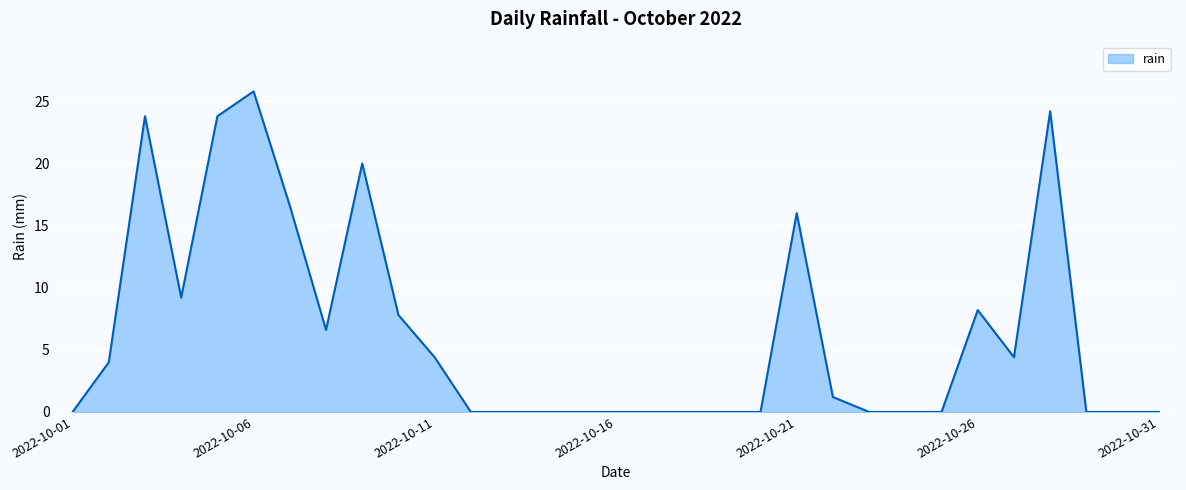

What is the change in value from 2022-10-05 to 2022-10-10?

-16.0